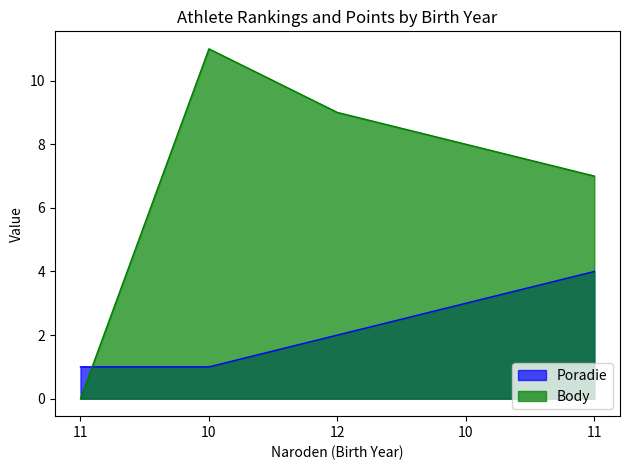

Where does the Body series first go above 8?

10